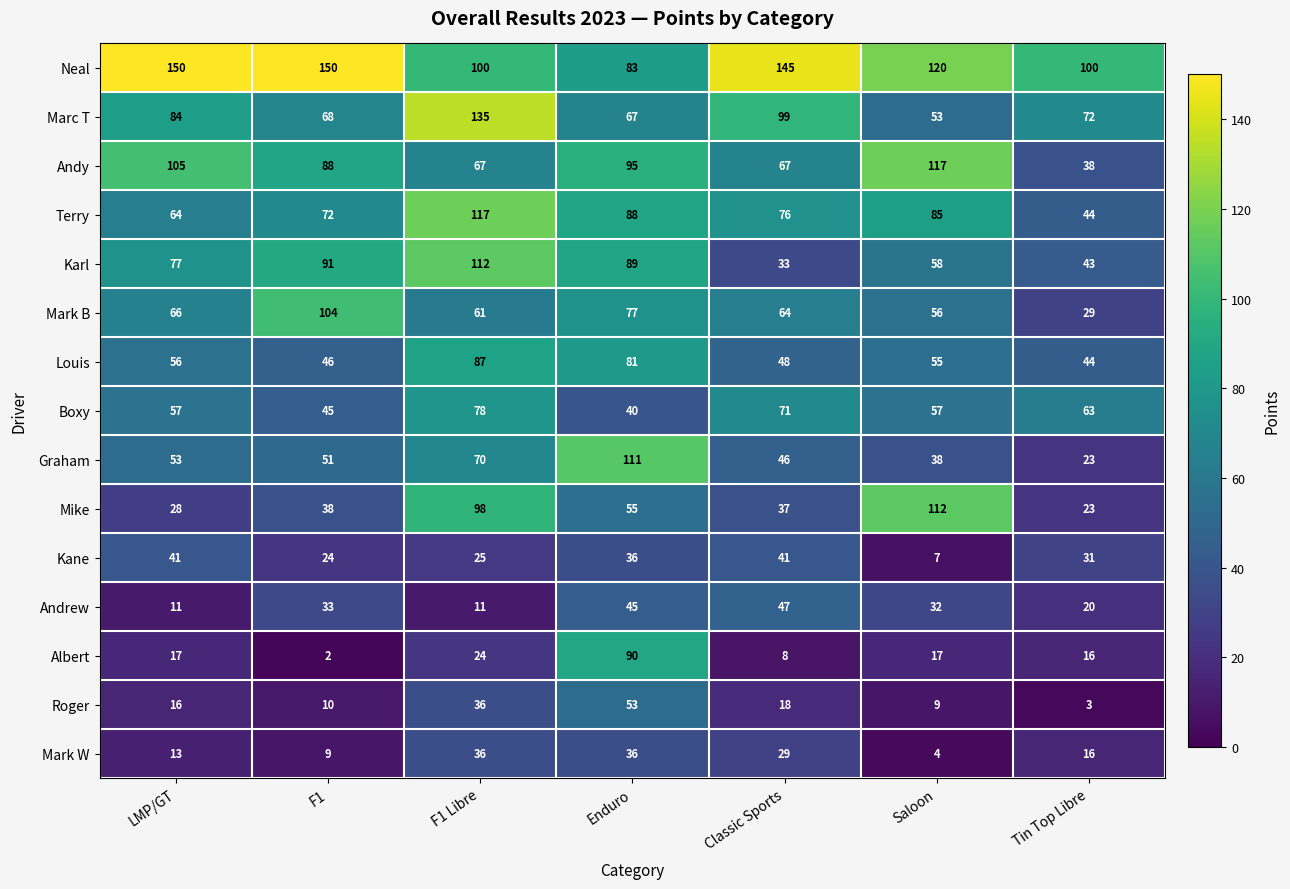

Which category has the lowest value across all series?

F1